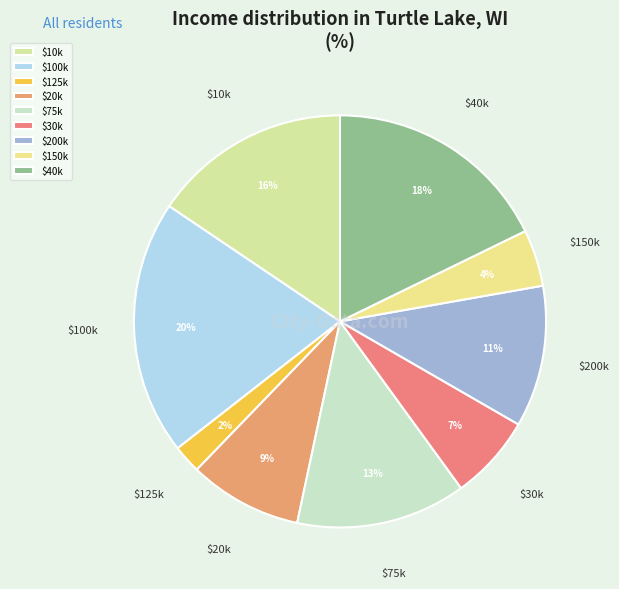

What percentage is the $75k slice, to the nearest percent?

13%